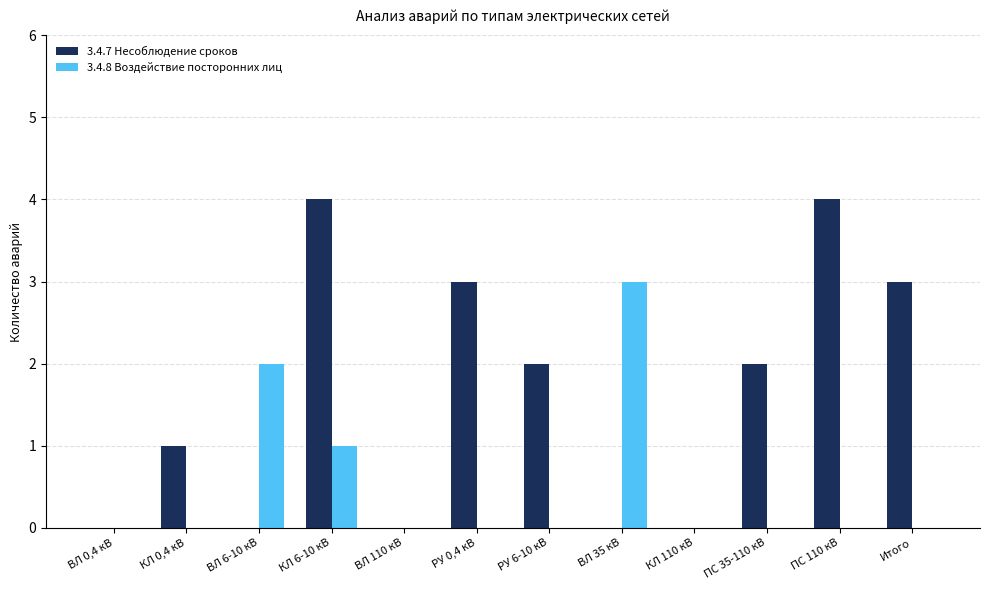

True or false: 3.4.7 Несоблюдение сроков has a value of 0 at ВЛ 6-10 кВ.

True